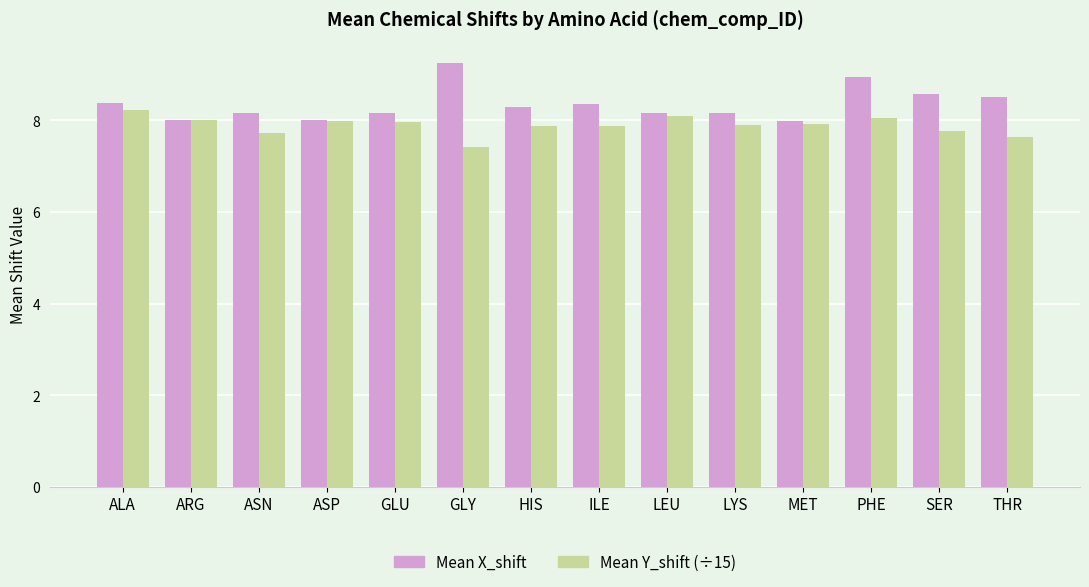

What position from the left is PHE?

12